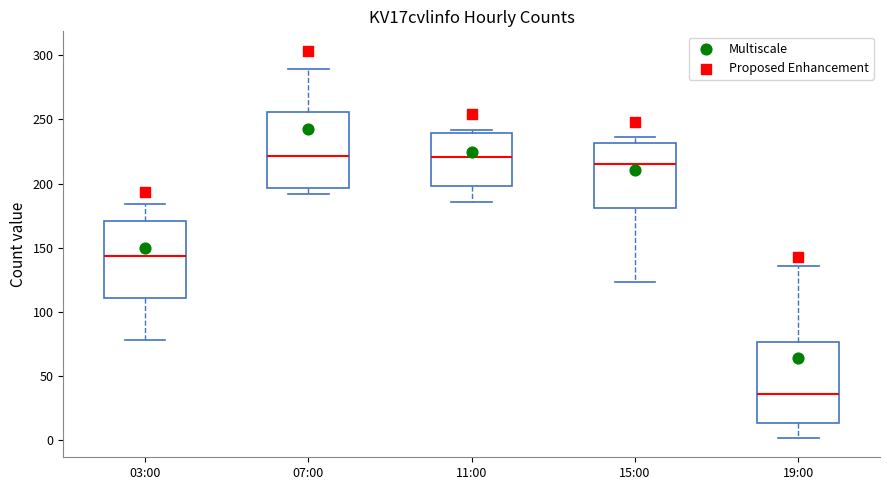

Reading left to right, read every box against the y-axis: the position of its median line, the range the box covers, and the ends of its whiskers. The values are not printed on the chart, so give them approximately, as read against the axis.

03:00: median 145, box 110 to 170, whiskers 80 to 185
07:00: median 220, box 195 to 255, whiskers 190 to 290
11:00: median 220, box 200 to 240, whiskers 185 to 240 (just above the box's upper edge)
15:00: median 215, box 180 to 230, whiskers 125 to 235
19:00: median 35, box 15 to 75, whiskers 0 to 135